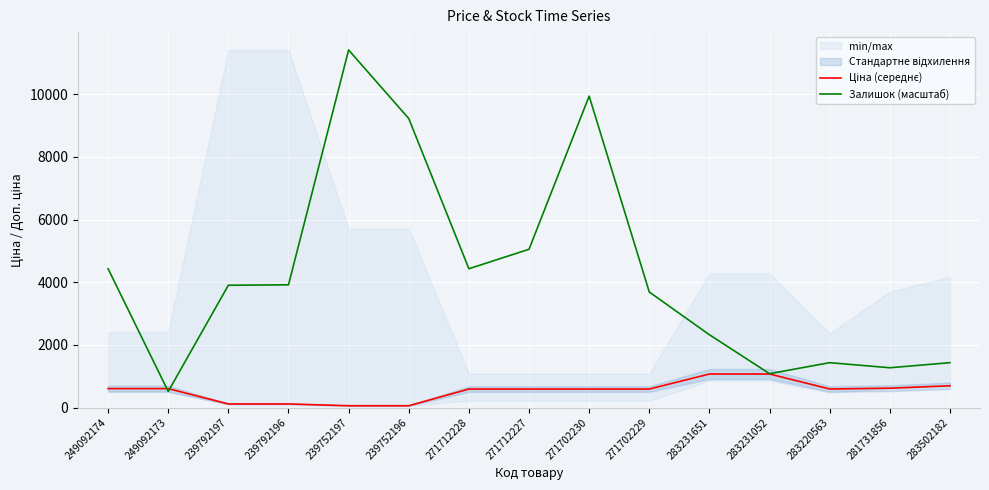

Reading left to right, extract all data points from this chart.

Ціна (середнє): 603.7	603.7	114.1	114.1	57.0	57.0	589.9	589.9	589.9	589.9	1069.8	1069.8	591.6	617.0	694.3
Залишок (масштаб): 4429.0	513.1	3902.4	3915.9	11410.0	9222.5	4429.0	5050.1	9938.2	3686.3	2322.5	1080.2	1431.3	1269.3	1431.3